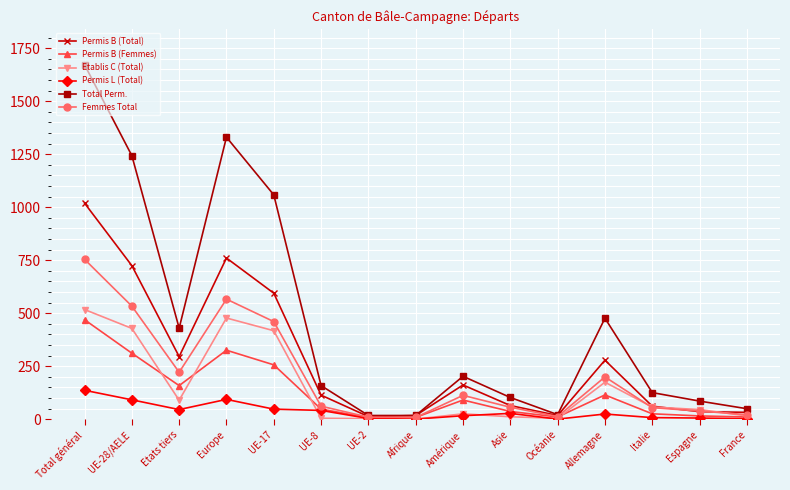

The value of Total Perm. at UE-28/AELE is 1243. True or false?

True